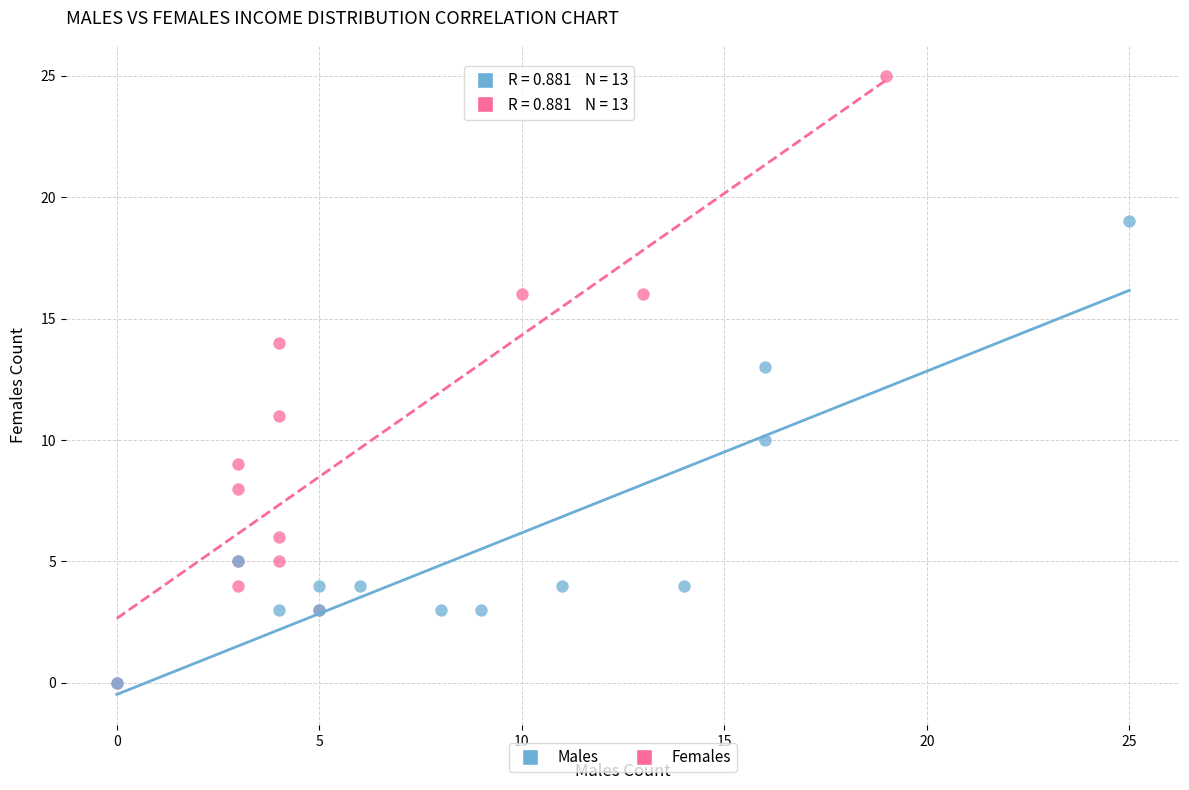

What are all the series names shown in the legend?

Males, Females